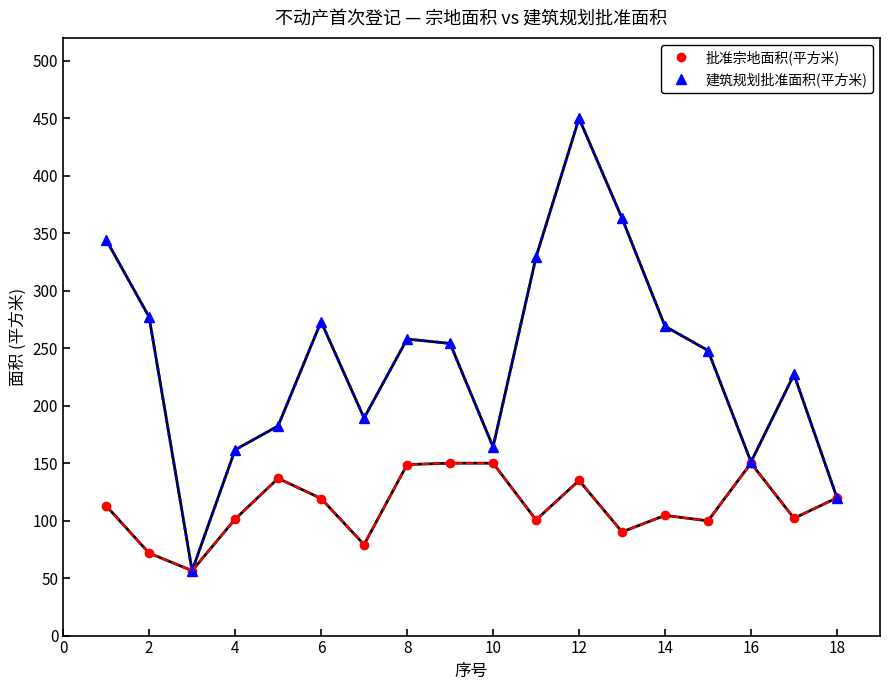

How many interior local peaks does the 建筑规划批准面积(平方米) series have?

4